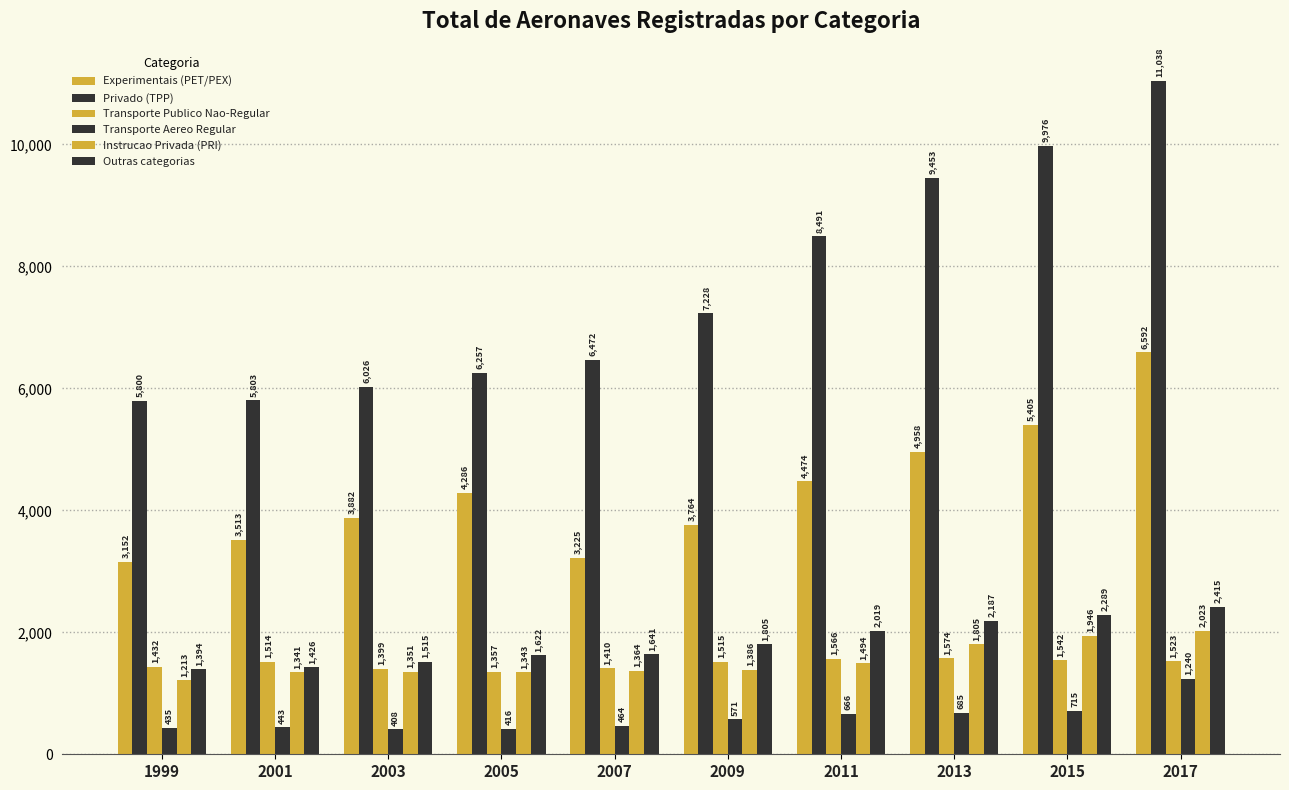

What value does the Transporte Publico Nao-Regular series have at 2013, to the nearest 10?

1570